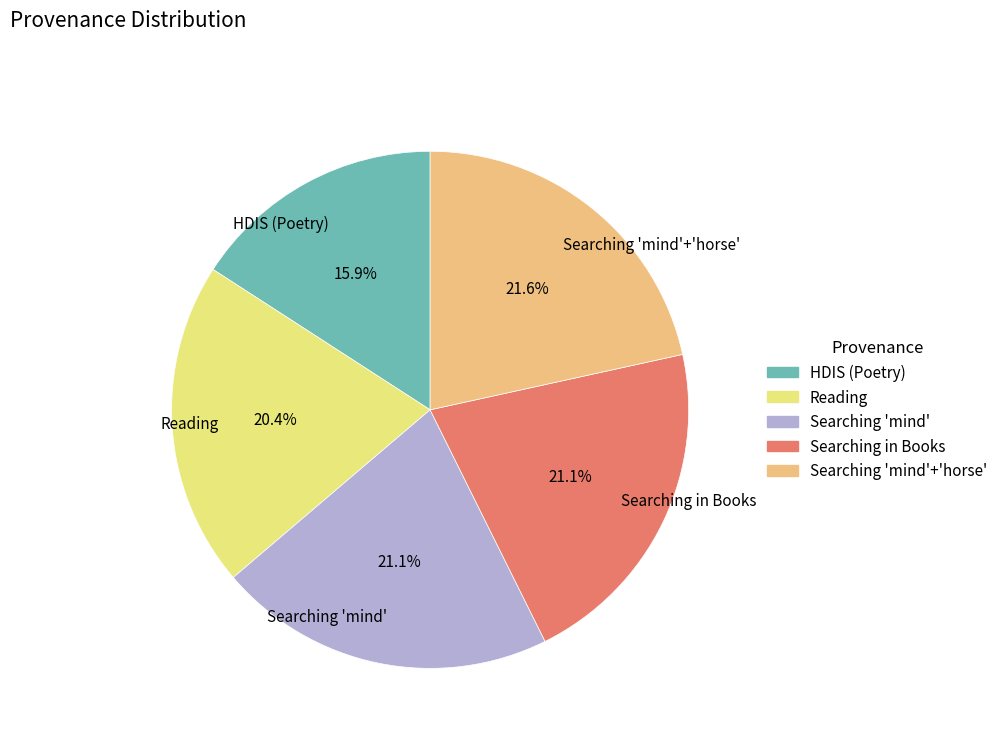

Is it true that HDIS (Poetry) is 16% of the pie?

True